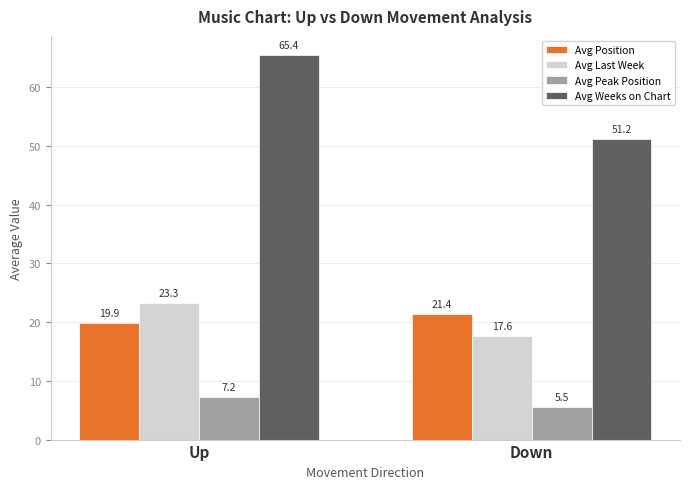

At how many categories does at least one series exceed 40?

2